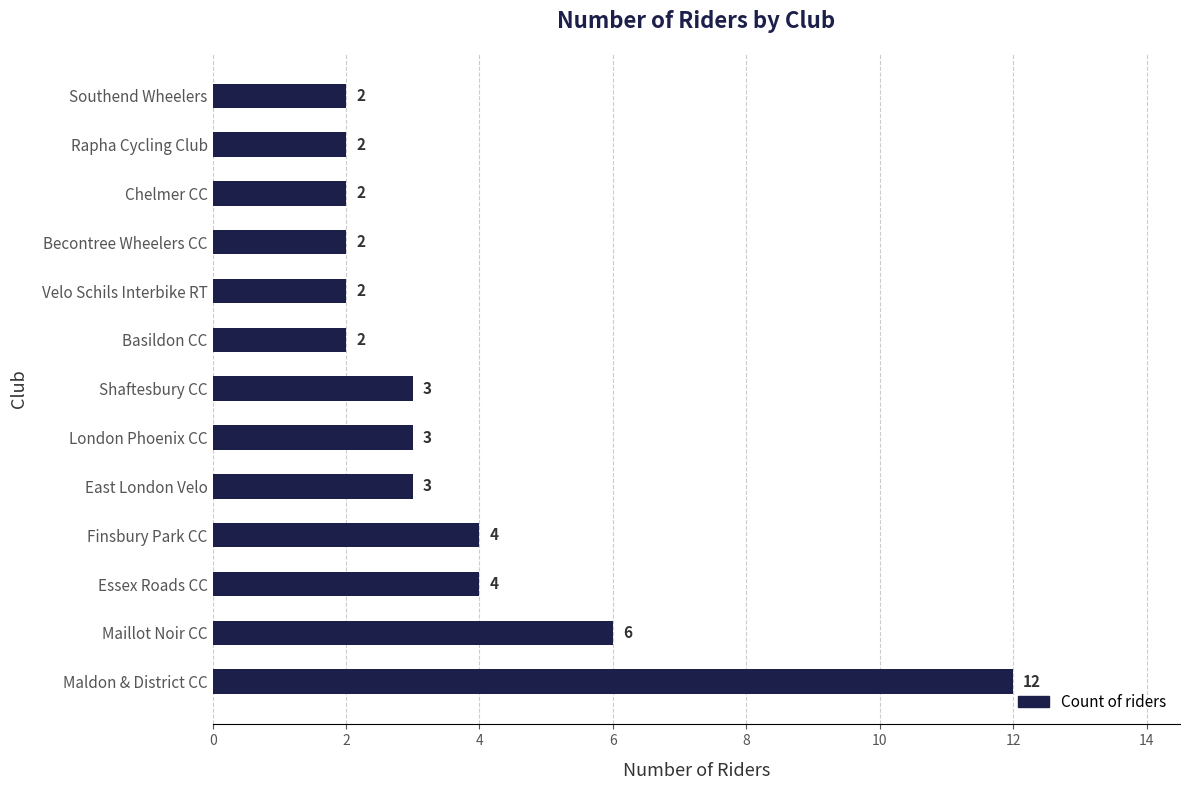

Reading bottom to top, list all the values displayed in this chart.

Maldon & District CC=12	Maillot Noir CC=6	Essex Roads CC=4	Finsbury Park CC=4	East London Velo=3	London Phoenix CC=3	Shaftesbury CC=3	Basildon CC=2	Velo Schils Interbike RT=2	Becontree Wheelers CC=2	Chelmer CC=2	Rapha Cycling Club=2	Southend Wheelers=2